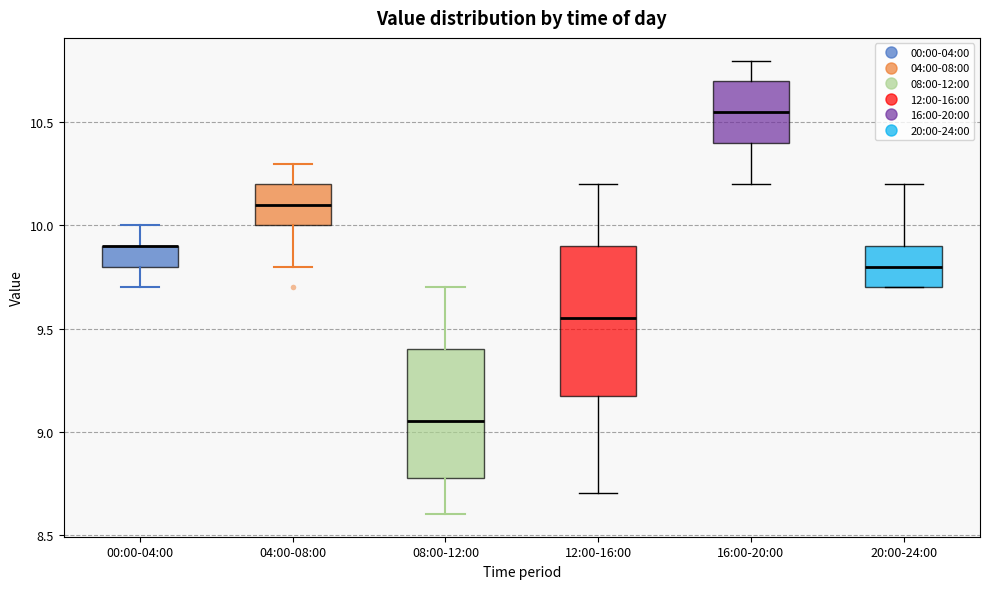

Reading left to right, transcribe this box plot: for each box, give where its median line is, the range the box spans, and where its two whiskers end, as read against the y-axis. The values are not printed on the chart, so give them approximately, as read against the axis.

00:00-04:00: median 9.90 (drawn on the box's upper edge), box 9.80 to 9.90, whiskers 9.70 to 10.00
04:00-08:00: median 10.10, box 10.00 to 10.20, whiskers 9.80 to 10.30
08:00-12:00: median 9.05, box 8.80 to 9.40, whiskers 8.60 to 9.70
12:00-16:00: median 9.55, box 9.20 to 9.90, whiskers 8.70 to 10.20
16:00-20:00: median 10.55, box 10.40 to 10.70, whiskers 10.20 to 10.80
20:00-24:00: median 9.80, box 9.70 to 9.90, whiskers 9.70 to 10.20